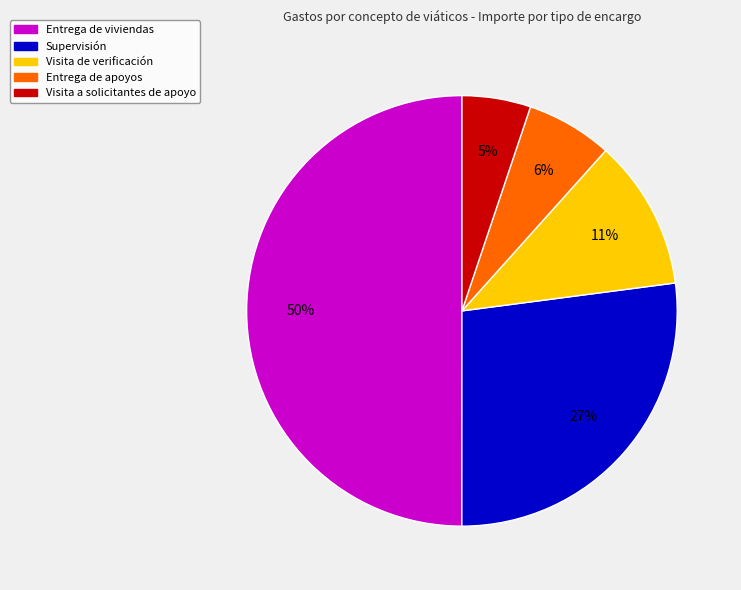

Does any single category account for the majority?

No